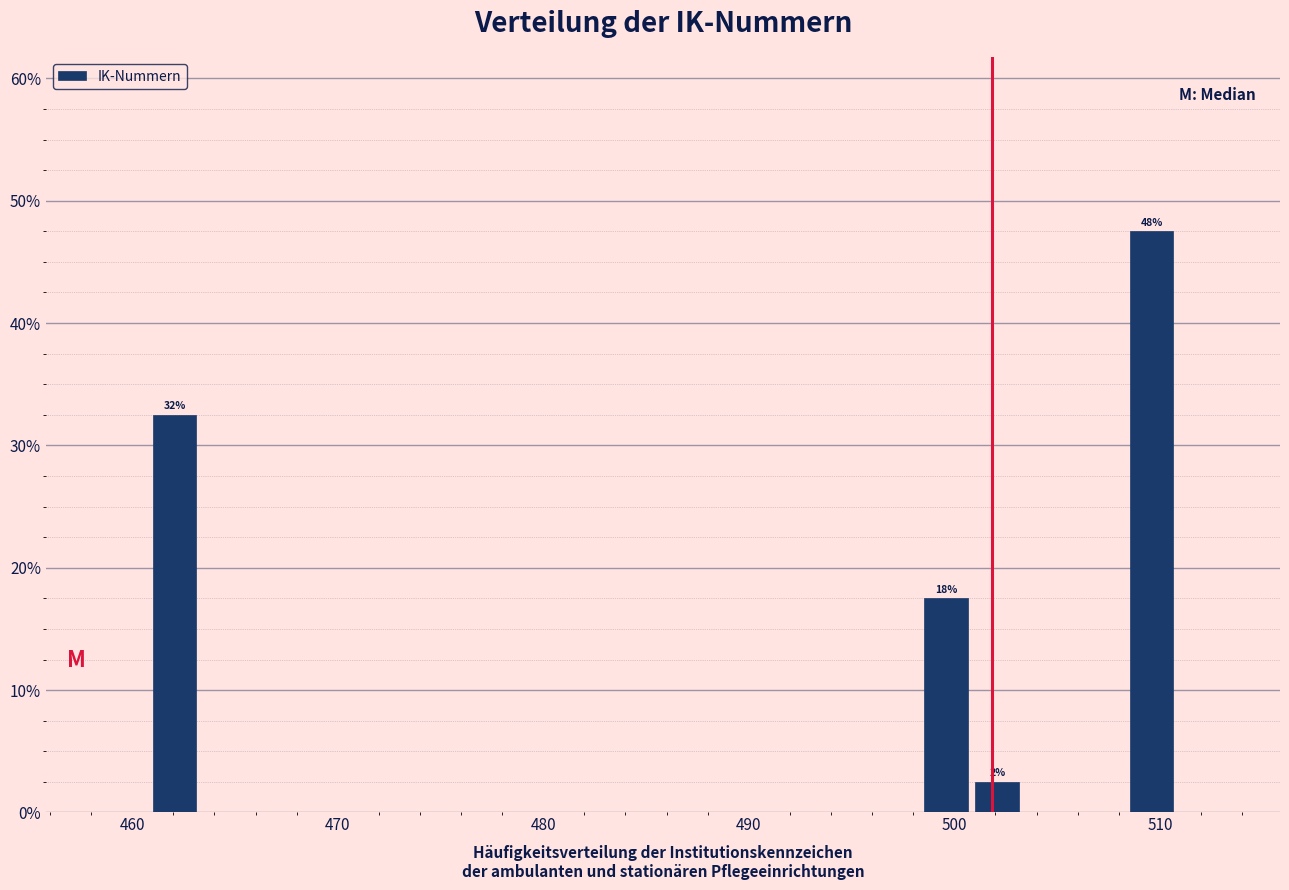

Read against the x-axis, roughly where is the centre of the tallest bar?

510